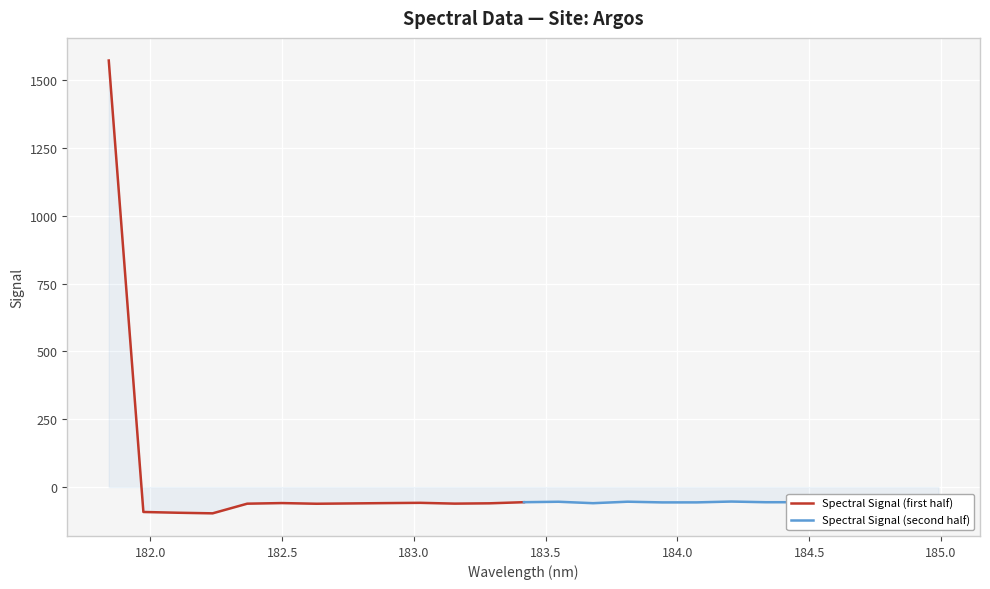

Reading left to right, list all the values displayed in this chart.

Spectral Signal (first half): 1572.0	-91.8	-94.6	-96.8	-61.2	-59.0	-61.5	-60.3	-59.1	-58.1	-61.0	-59.9	-55.7
Spectral Signal (second half): -55.7	-54.1	-59.4	-53.9	-56.5	-56.4	-53.3	-55.9	-55.8	-53.1	-56.1	-53.7	-52.3